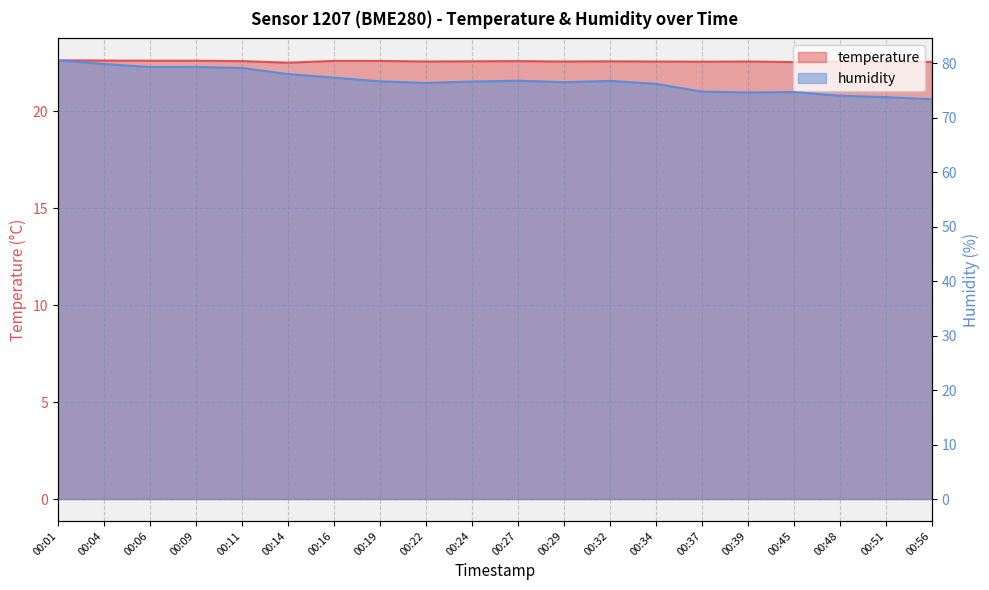

What is the maximum value for humidity?

80.5